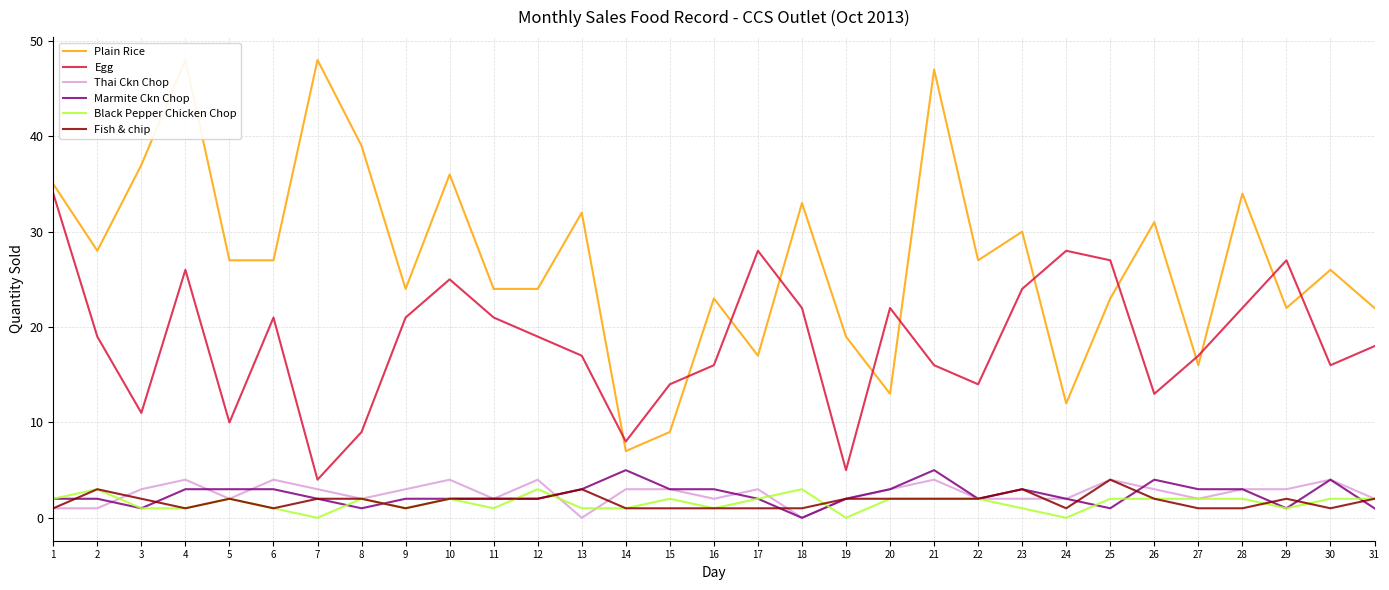

What is the average value of the Marmite Ckn Chop series?

2